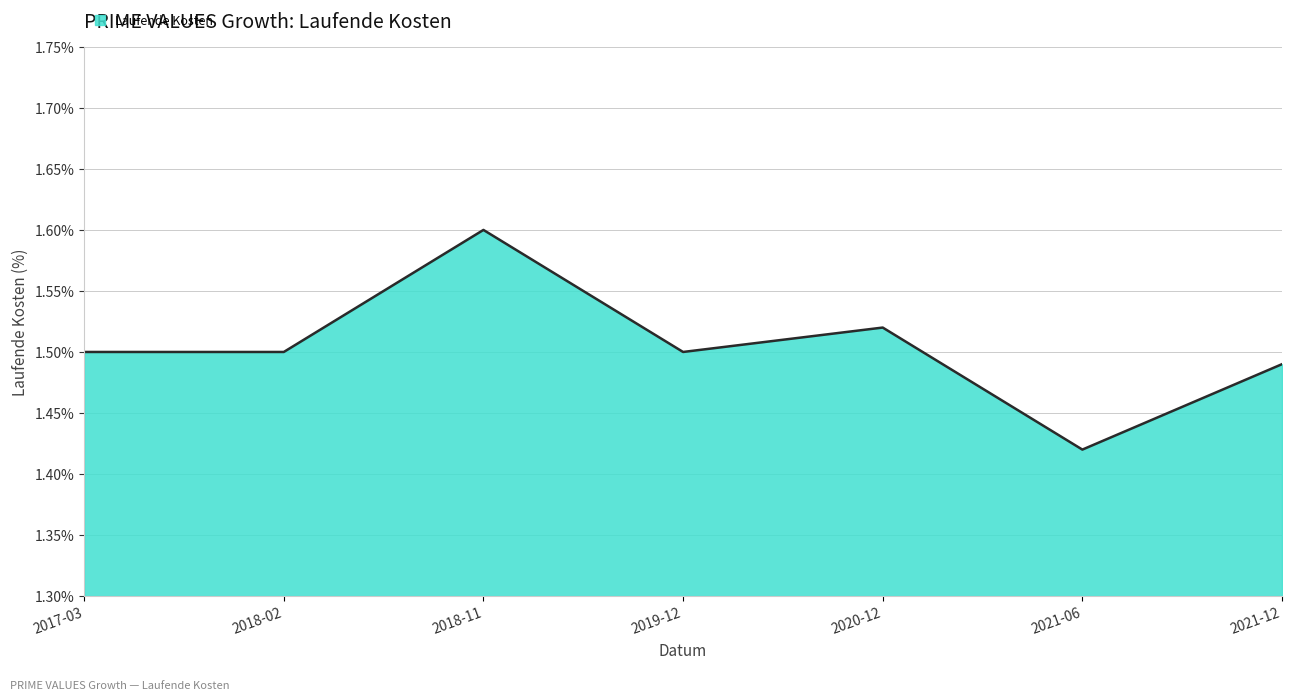

How many values are between 1 and 2?

7